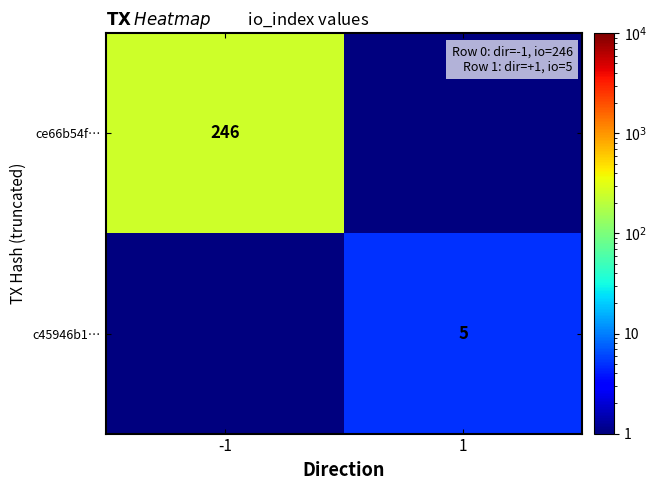

True or false: ce66b54f… has a value of 392.6 at -1.

False